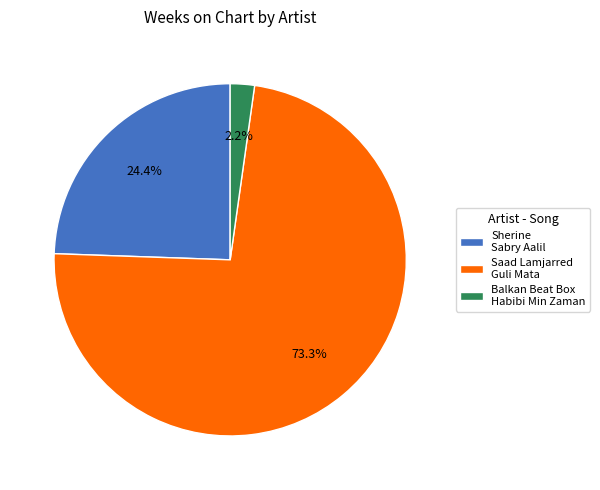

Between Saad Lamjarred Guli Mata and Balkan Beat Box Habibi Min Zaman, which is larger?

Saad Lamjarred Guli Mata